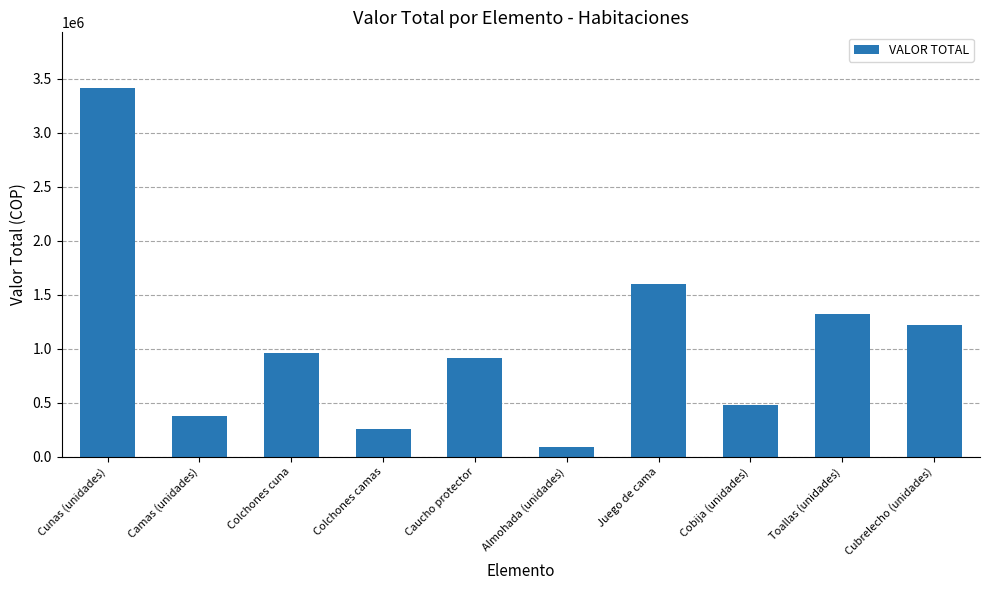

What is the change in value from Camas (unidades) to Almohada (unidades)?

-288485